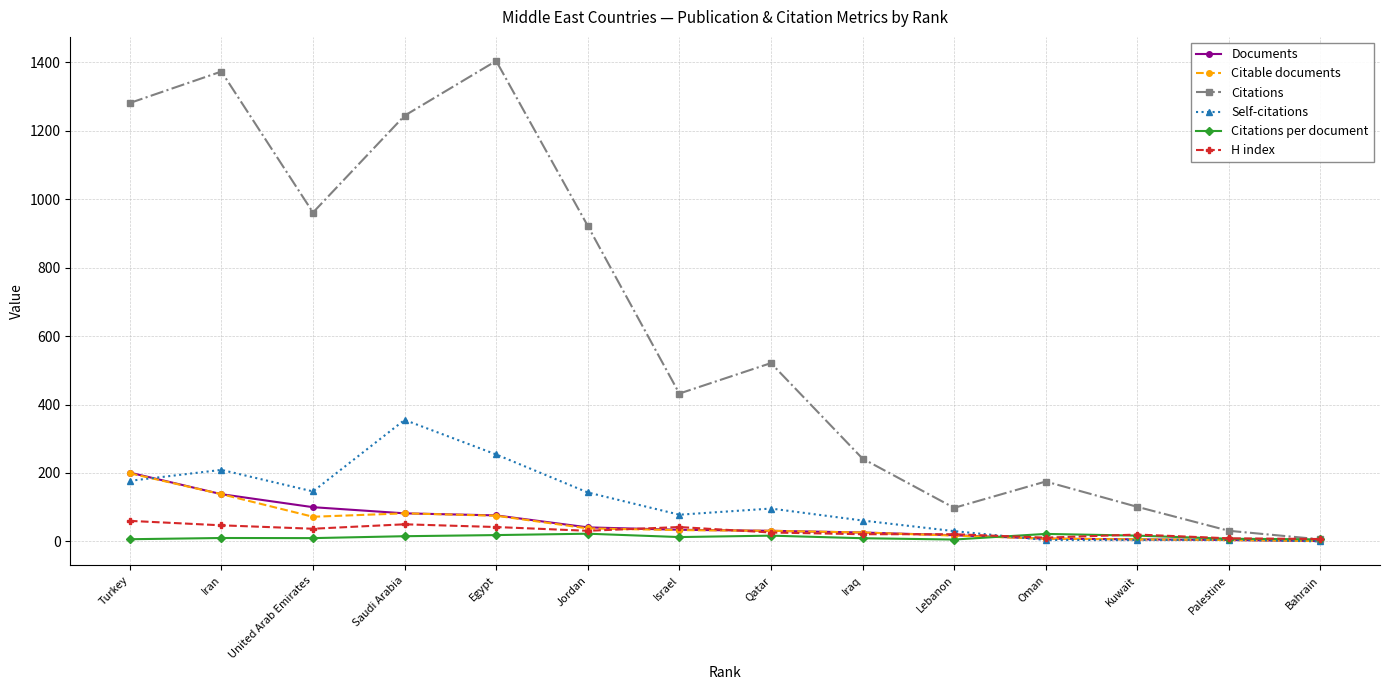

At which label does Documents reach its peak?

Turkey